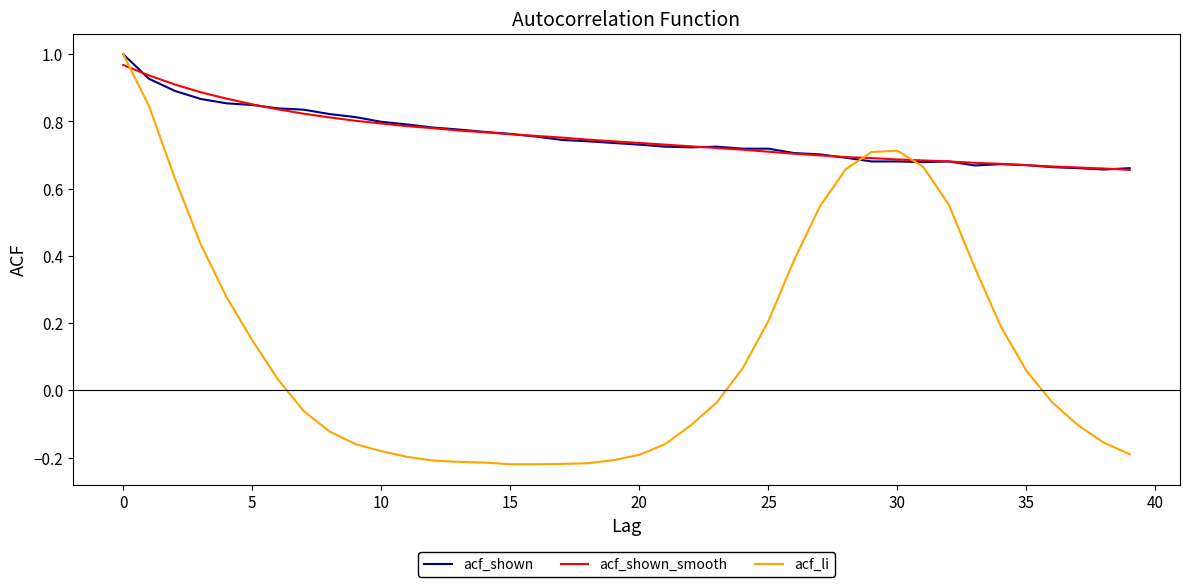

Which series has the widest spread of values?

acf_li